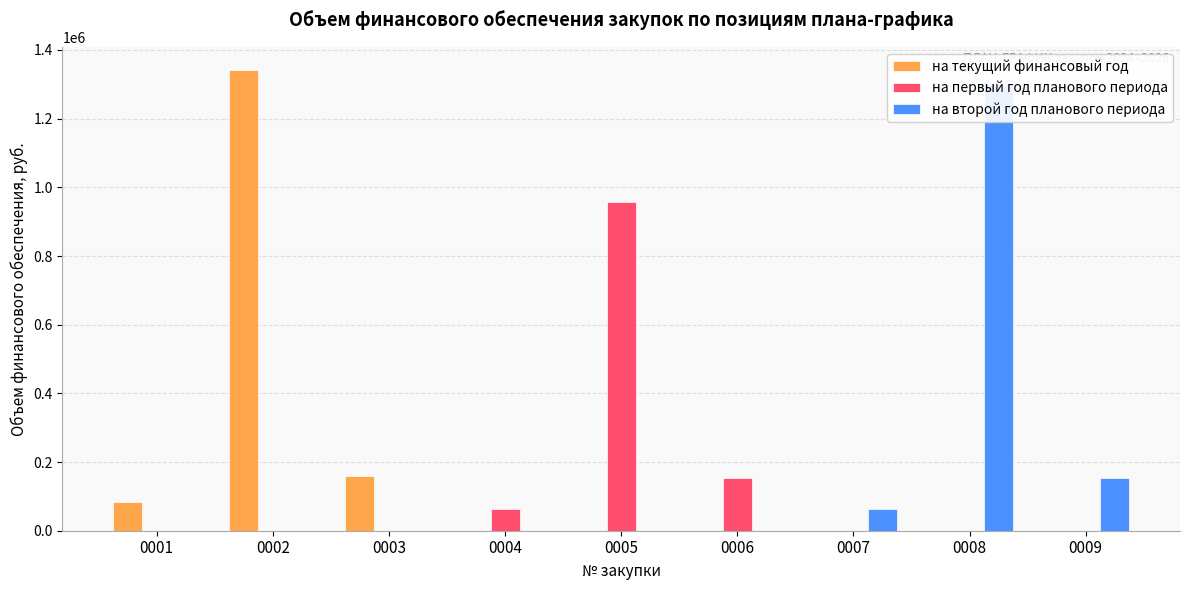

Reading left to right, what are all the values shown in this chart?

на текущий финансовый год: 82776.3	1342109.0	158000.0	0.0	0.0	0.0	0.0	0.0	0.0
на первый год планового периода: 0.0	0.0	0.0	62800.0	957500.0	154000.0	0.0	0.0	0.0
на второй год планового периода: 0.0	0.0	0.0	0.0	0.0	0.0	63000.0	1300500.0	154000.0